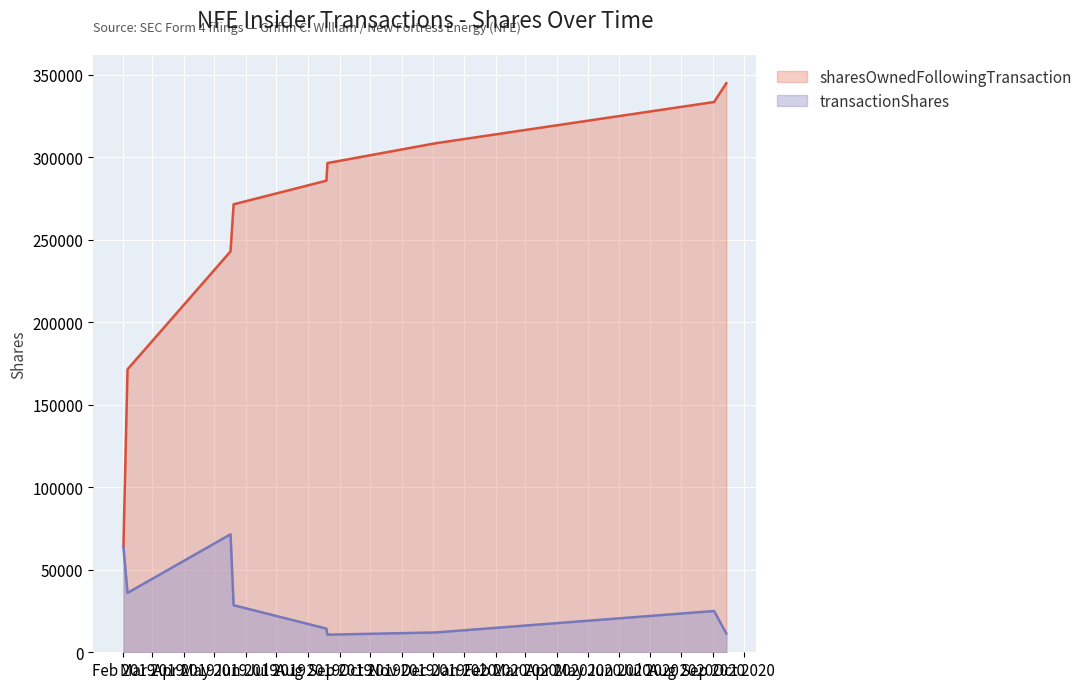

Rank the series by their maximum value, from highest to lowest.

sharesOwnedFollowingTransaction, transactionShares